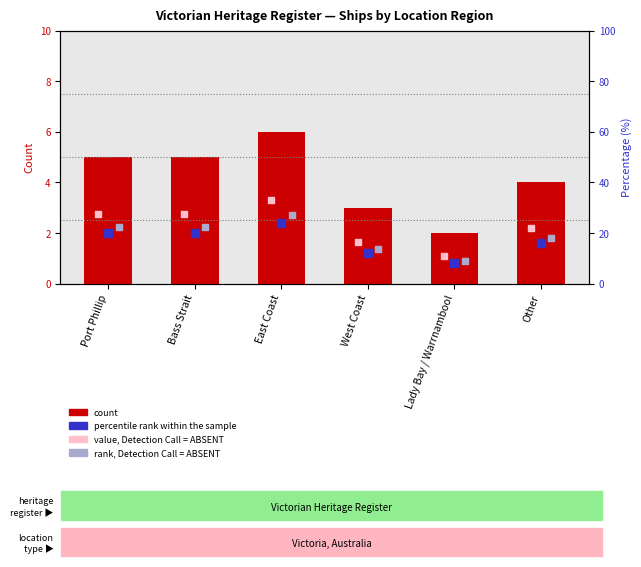

Which series contains the highest Y value?

percentile rank within the sample